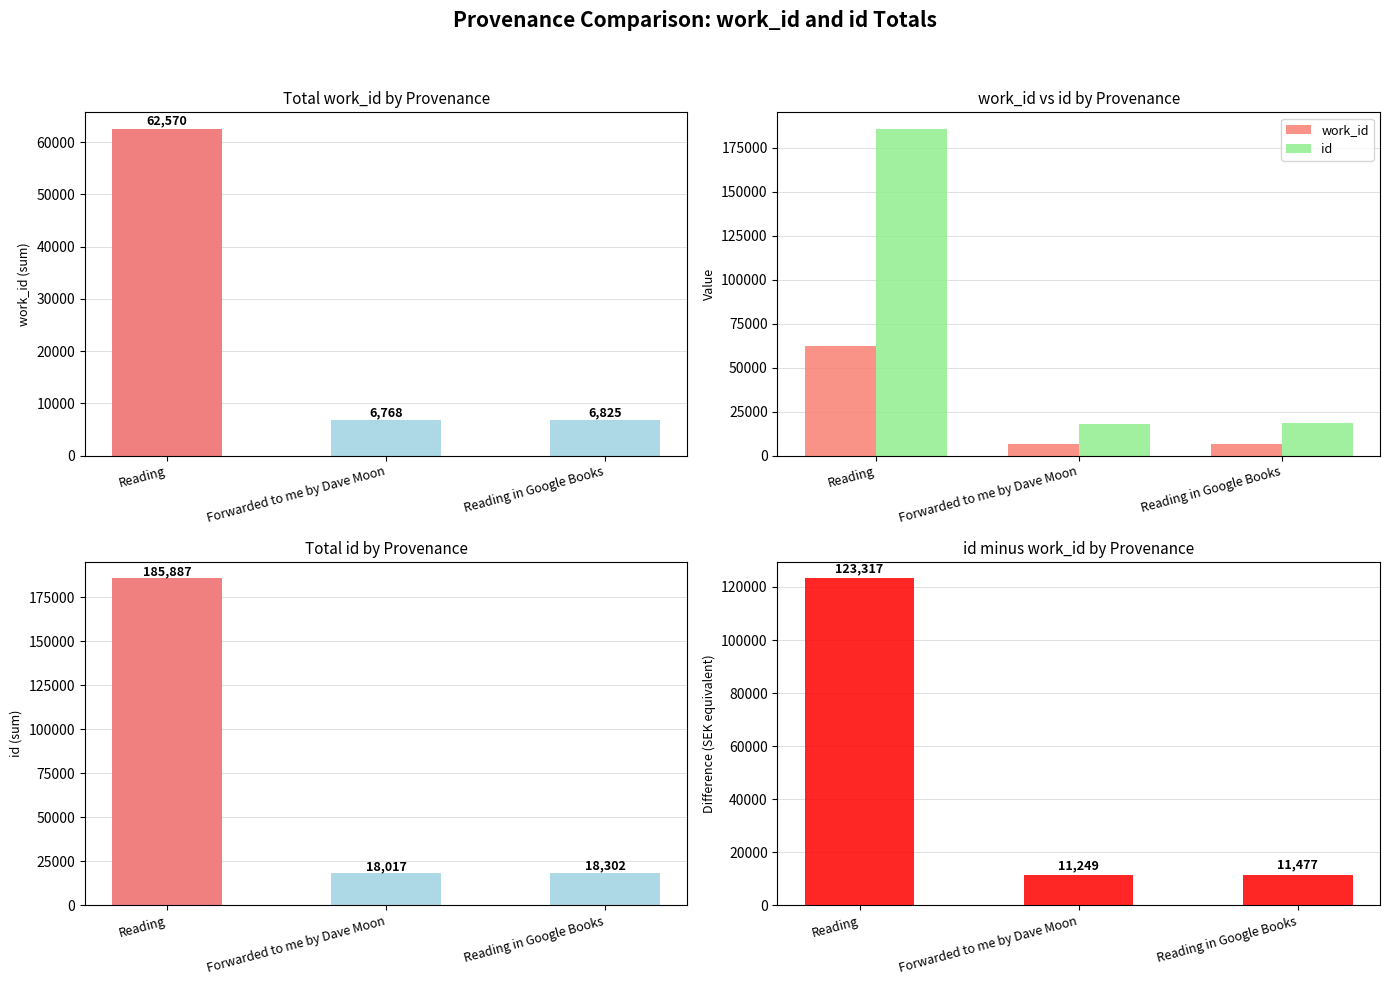

What is the value of the work_id bar at the 2nd from the left?

6768